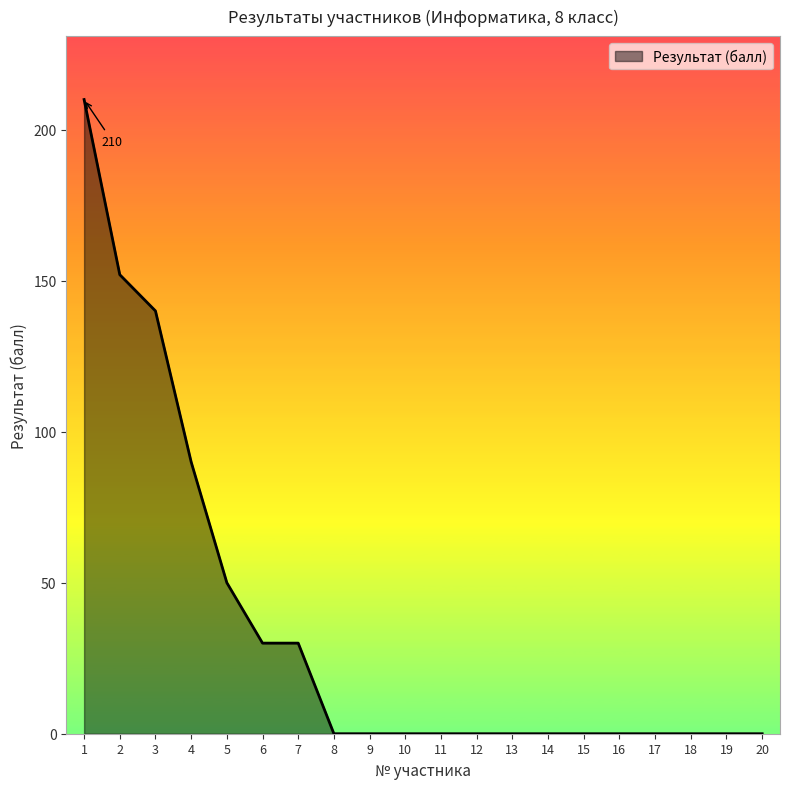

Which has a higher value, 9 or 3?

3